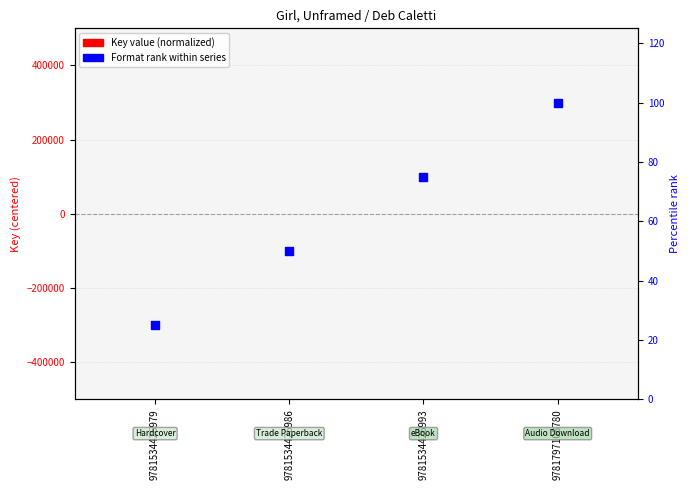

At how many categories does at least one series exceed 51?

2